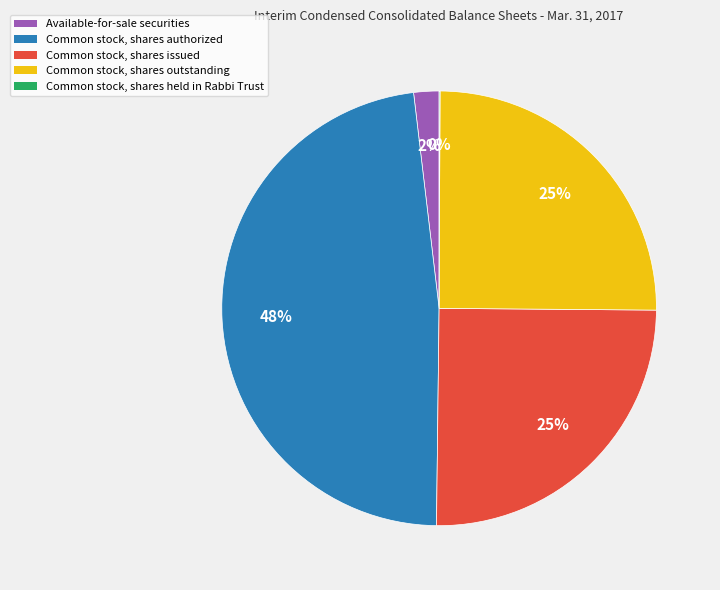

Does Common stock, shares issued represent more than half of the total?

No